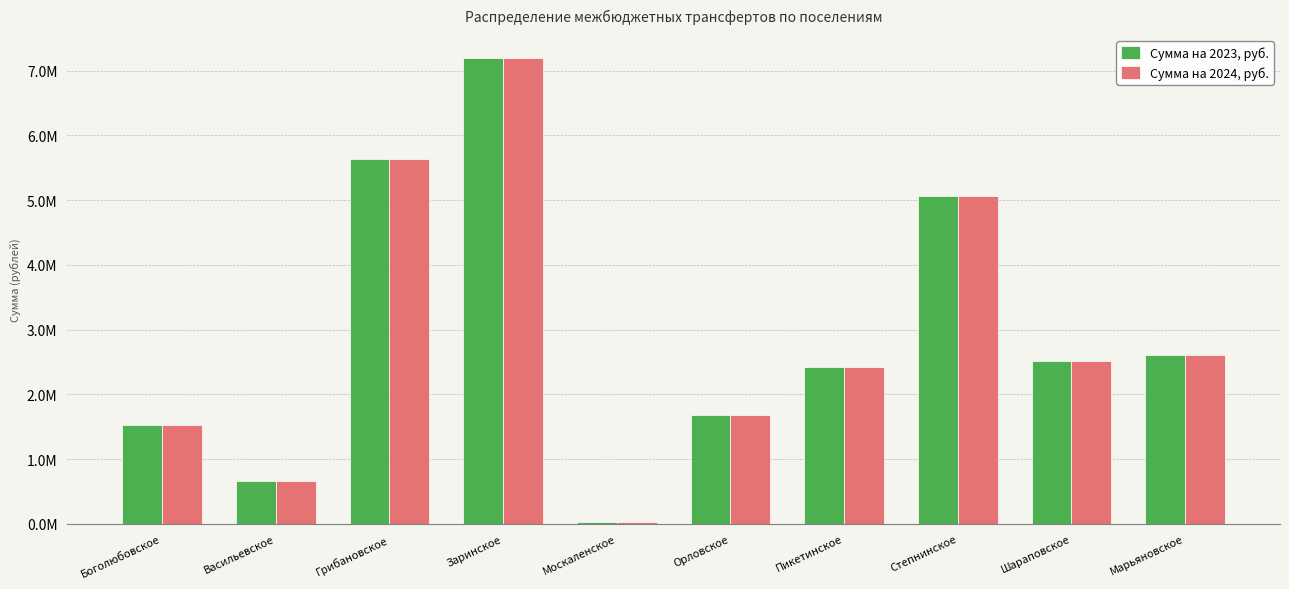

What are all the series names shown in the legend?

Сумма на 2023, руб., Сумма на 2024, руб.